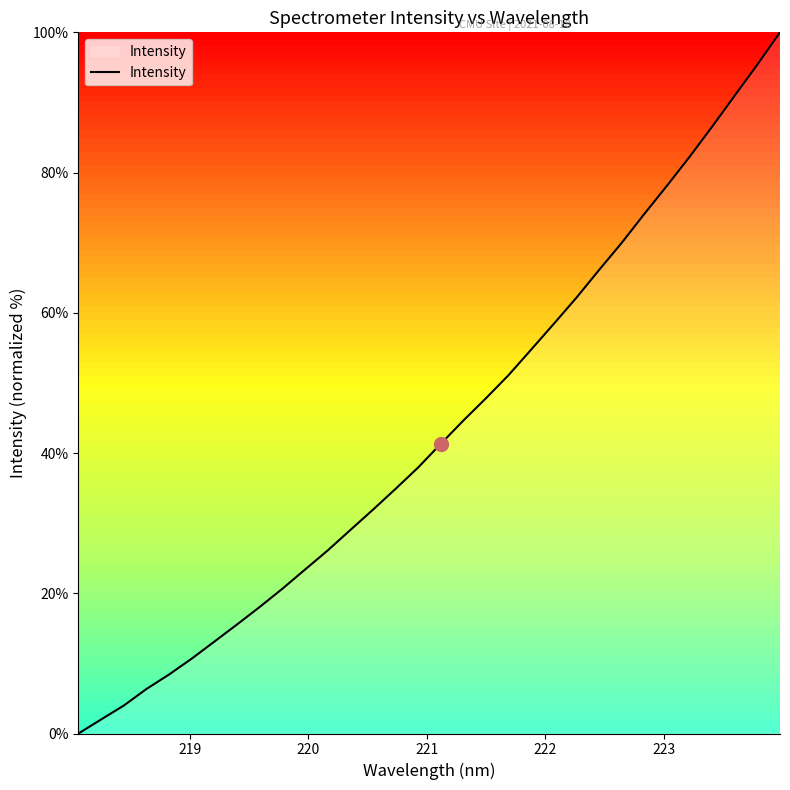

What is the greatest value displayed?

100.0